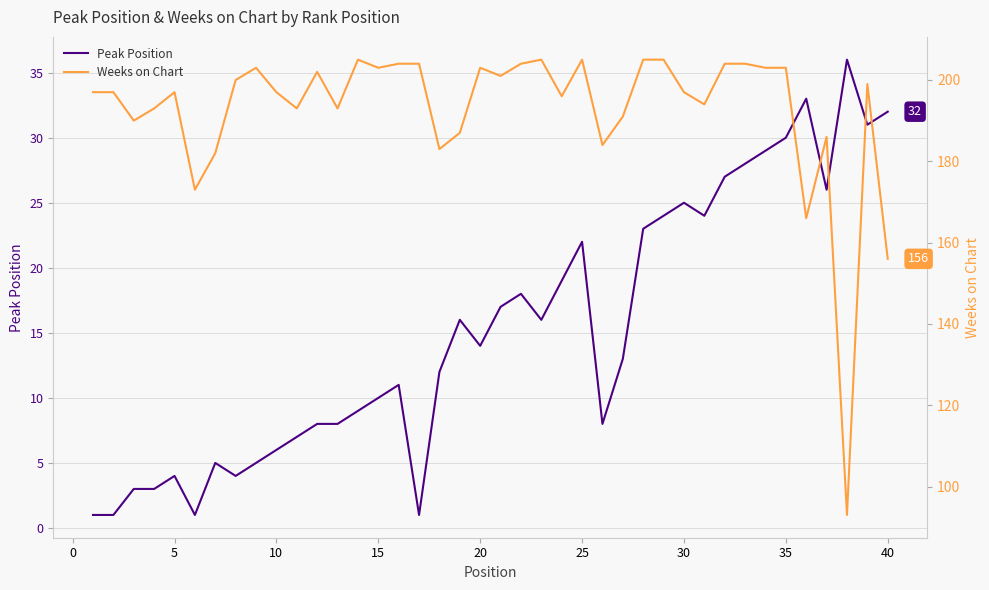

The value of Peak Position at 5 is 1. True or false?

False